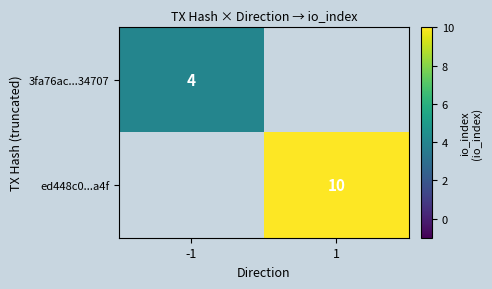

Is the value of ed448c0...a4f at 1 greater than the value of 3fa76ac...34707 at -1?

Yes